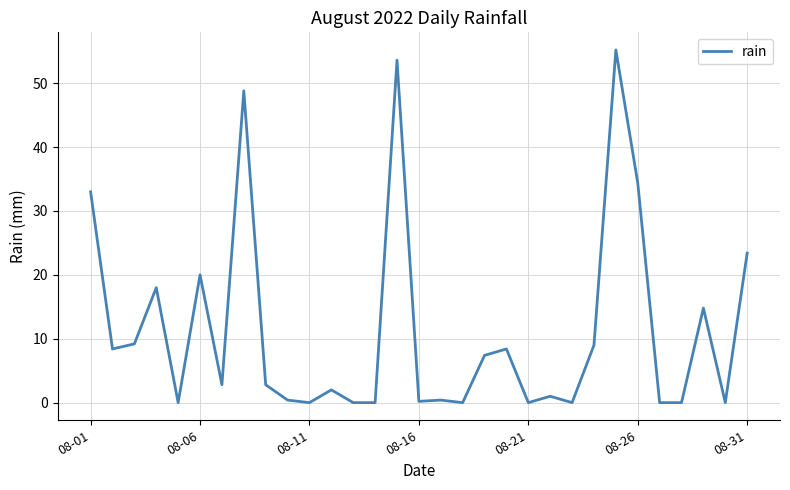

What is the greatest value displayed?

55.2